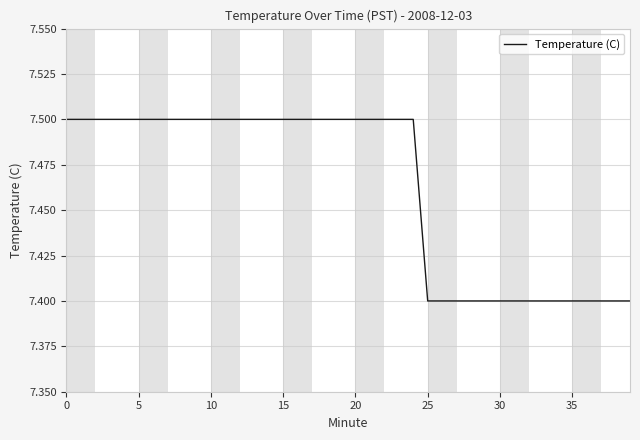

What is the minimum value shown in the chart?

7.4